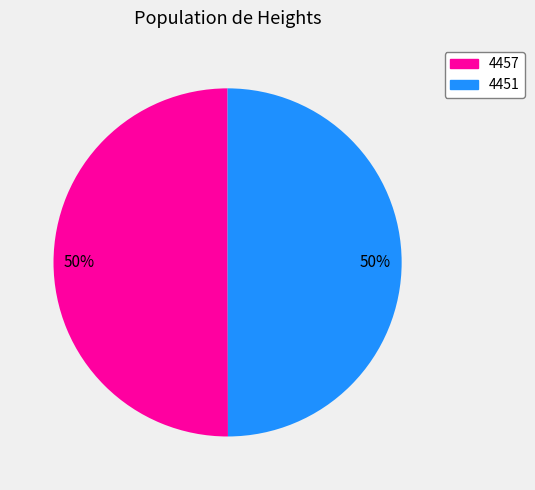

The 4457 slice represents 42% of the pie. True or false?

False